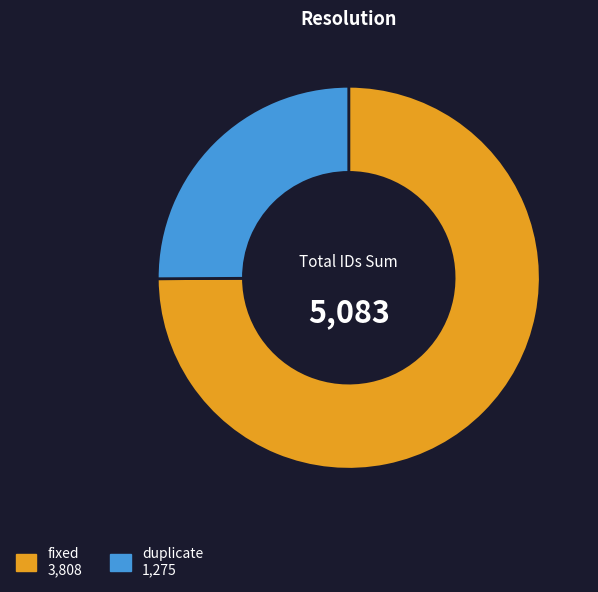

How many slices are in this pie chart?

2